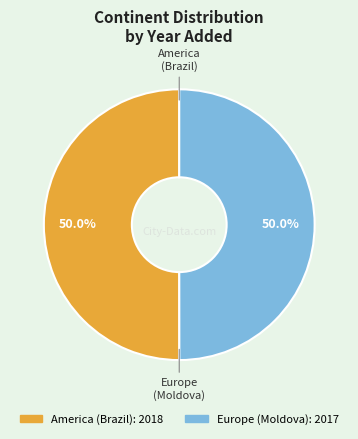

Approximately how many times larger is the value at America (Brazil) compared to Europe (Moldova)?

1.0